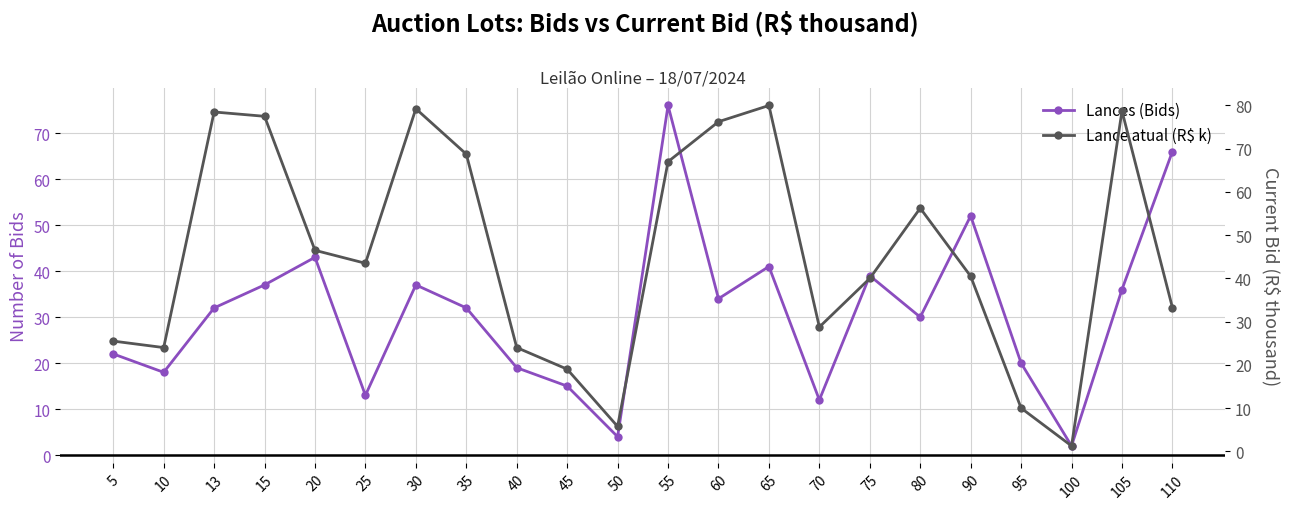

List the series in order of their overall mean, highest first.

Lance atual (R$ k), Lances (Bids)